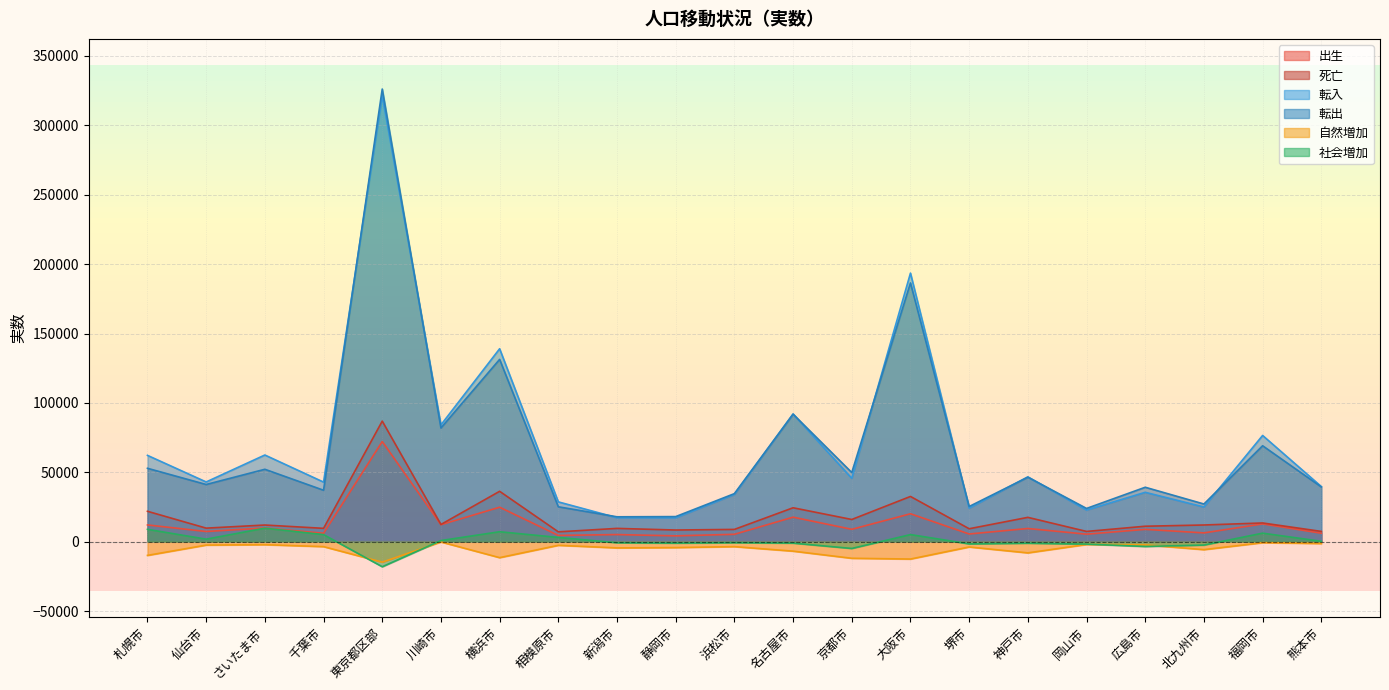

Reading left to right, list all the values displayed in this chart.

出生: 12100	7381	9917	6119	72176	12279	24876	4545	5169	4233	5355	17688	8950	20153	5579	9537	5452	8912	6372	12840	6141
死亡: 21935	9794	12036	9648	86893	12435	36333	7126	9610	8439	8882	24466	16032	32621	9354	17563	7417	11169	12062	13521	7435
転入: 62213	43061	62476	42965	321422	84169	139021	28710	17315	17249	34070	92032	45686	193523	24225	46734	22837	35608	25019	76558	39753
転出: 52913	41232	52198	37104	326116	81945	131362	25181	17961	18113	34661	91898	49846	186449	25388	46491	23984	39246	27178	69146	39449
自然増加: -9835	-2413	-2119	-3529	-14717	-156	-11457	-2581	-4441	-4206	-3527	-6778	-11919	-12468	-3775	-8026	-1965	-2257	-5690	-681	-1294
社会増加: 8928	1846	9756	5130	-18008	848	7200	3092	-720	-1011	-672	-989	-4837	5144	-1548	-1064	-1703	-3411	-2391	6174	304